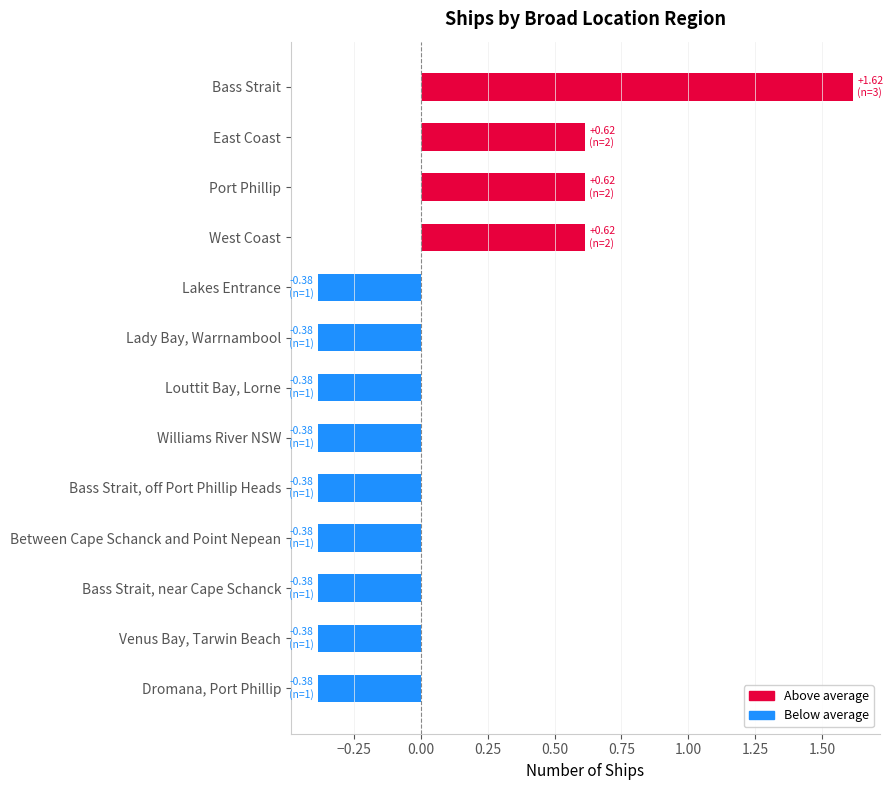

Approximately how many times larger is the value at Bass Strait, near Cape Schanck compared to Williams River NSW?

1.0